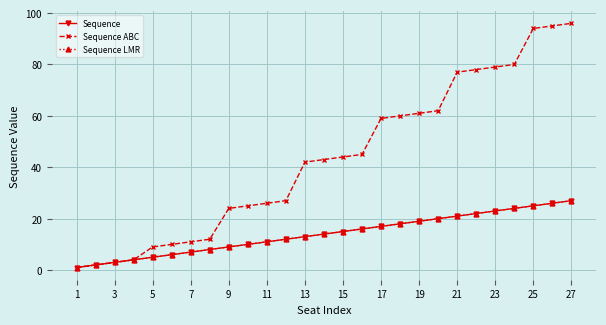

At which label does Sequence reach its minimum?

1